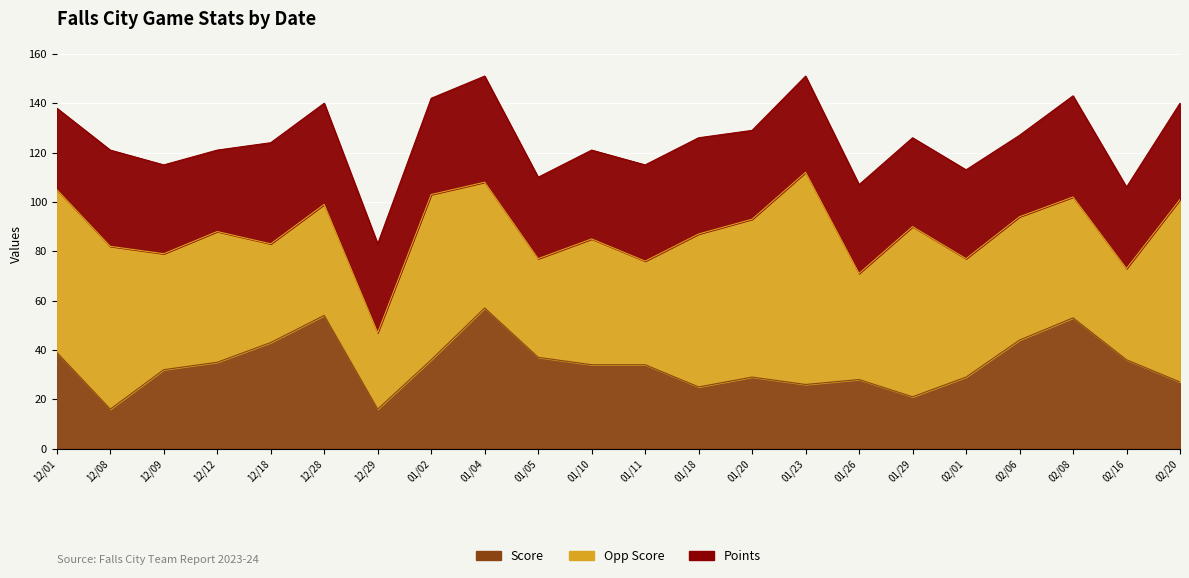

How many data points does each series have?

22